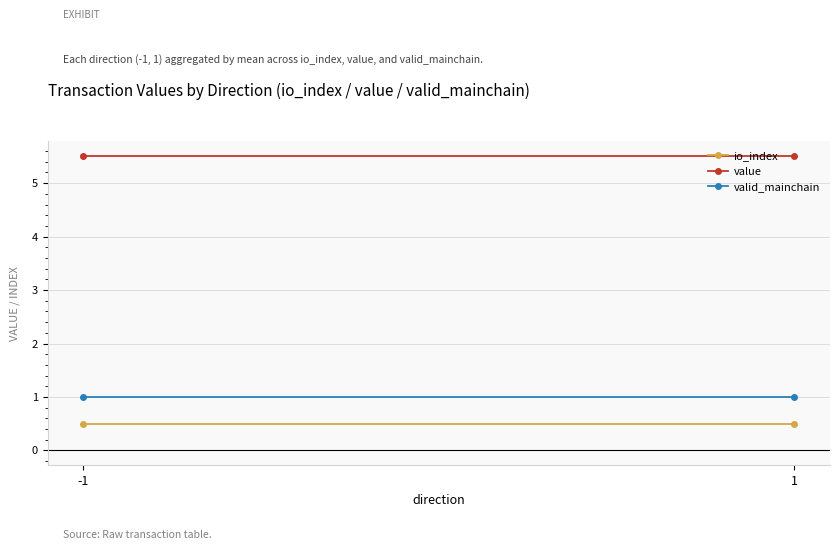

At how many categories does at least one series exceed 4?

2